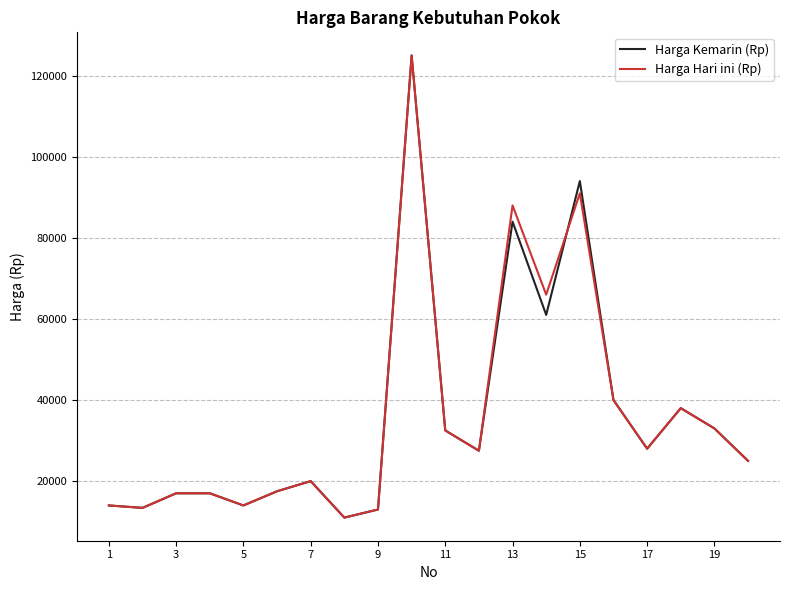

What is the greatest value displayed?

125000